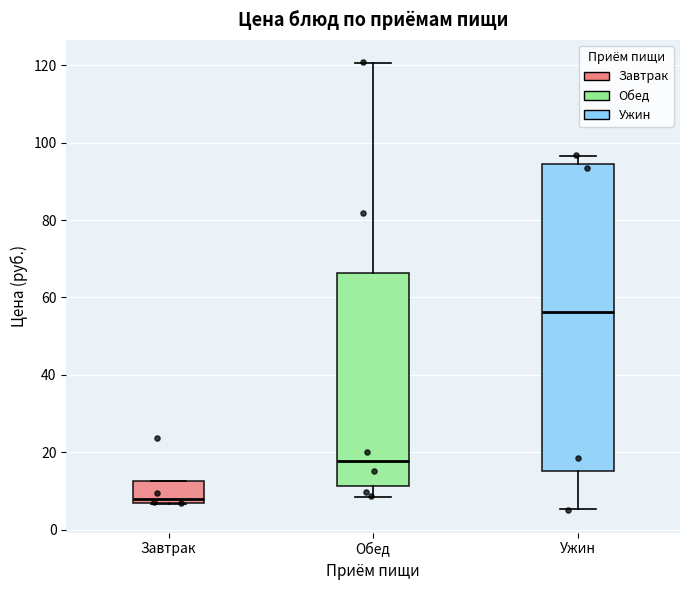

Where does the lower whisker of the box for Ужин end on the y-axis? The values are not printed on the chart, so give them approximately, as read against the axis.

6